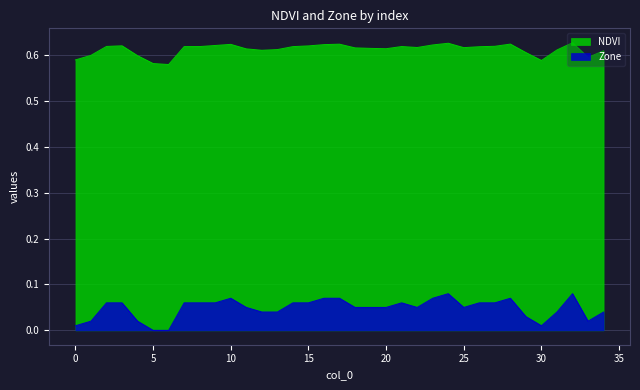

Which category has the lowest value in the NDVI series?

6